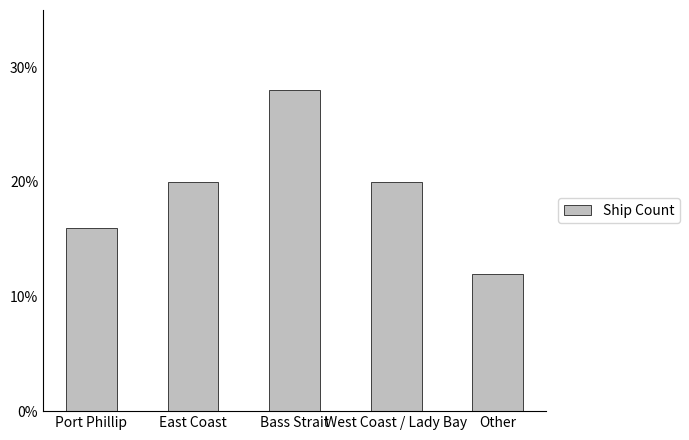

The chart shows a value of 0.1 at Other. True or false?

True